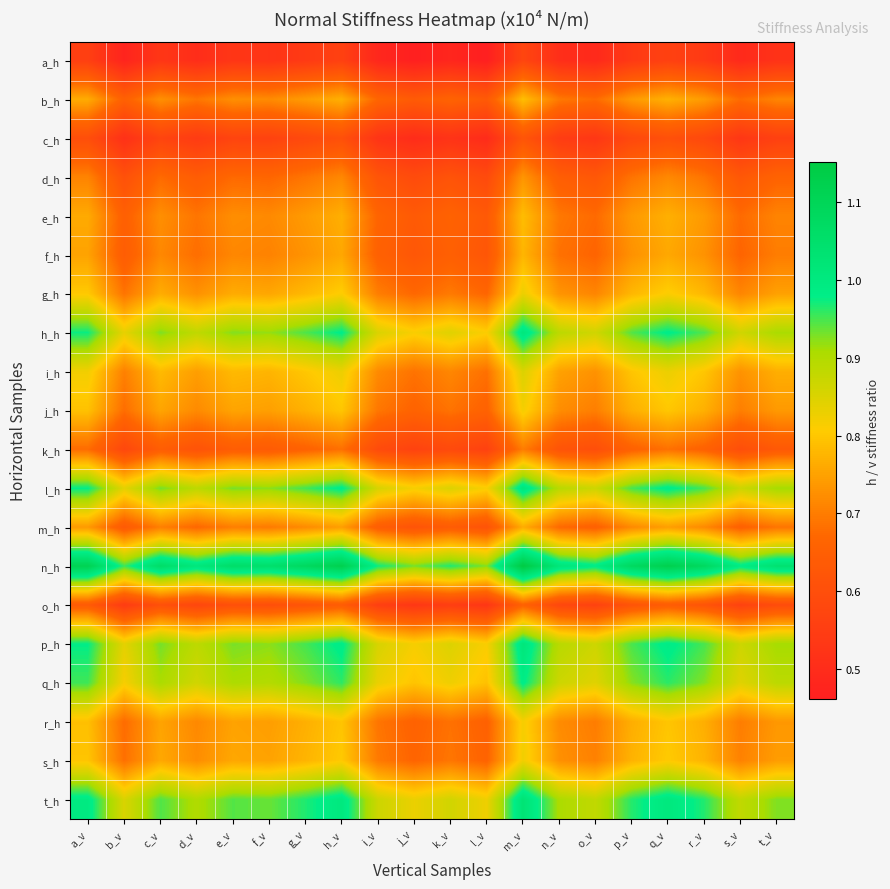

Reading left to right, extract all data points from this chart.

a_h: a_v=0.6	b_v=0.5	c_v=0.5	d_v=0.5	e_v=0.5	f_v=0.5	g_v=0.5	h_v=0.6	i_v=0.5	j_v=0.5	k_v=0.5	l_v=0.5	m_v=0.6	n_v=0.5	o_v=0.5	p_v=0.5	q_v=0.6	r_v=0.5	s_v=0.5	t_v=0.5
b_h: a_v=0.8	b_v=0.7	c_v=0.7	d_v=0.7	e_v=0.7	f_v=0.7	g_v=0.7	h_v=0.8	i_v=0.7	j_v=0.6	k_v=0.7	l_v=0.6	m_v=0.8	n_v=0.7	o_v=0.7	p_v=0.7	q_v=0.8	r_v=0.7	s_v=0.7	t_v=0.7
c_h: a_v=0.6	b_v=0.5	c_v=0.6	d_v=0.5	e_v=0.6	f_v=0.6	g_v=0.6	h_v=0.6	i_v=0.5	j_v=0.5	k_v=0.5	l_v=0.5	m_v=0.6	n_v=0.5	o_v=0.5	p_v=0.6	q_v=0.6	r_v=0.6	s_v=0.5	t_v=0.6
d_h: a_v=0.7	b_v=0.6	c_v=0.7	d_v=0.6	e_v=0.7	f_v=0.7	g_v=0.7	h_v=0.7	i_v=0.6	j_v=0.6	k_v=0.6	l_v=0.6	m_v=0.7	n_v=0.6	o_v=0.6	p_v=0.7	q_v=0.7	r_v=0.7	s_v=0.6	t_v=0.7
e_h: a_v=0.8	b_v=0.7	c_v=0.7	d_v=0.7	e_v=0.7	f_v=0.7	g_v=0.7	h_v=0.8	i_v=0.7	j_v=0.6	k_v=0.7	l_v=0.6	m_v=0.8	n_v=0.7	o_v=0.7	p_v=0.7	q_v=0.8	r_v=0.7	s_v=0.7	t_v=0.7
f_h: a_v=0.8	b_v=0.6	c_v=0.7	d_v=0.7	e_v=0.7	f_v=0.7	g_v=0.7	h_v=0.8	i_v=0.7	j_v=0.6	k_v=0.7	l_v=0.6	m_v=0.8	n_v=0.7	o_v=0.7	p_v=0.7	q_v=0.8	r_v=0.7	s_v=0.7	t_v=0.7
g_h: a_v=0.8	b_v=0.7	c_v=0.8	d_v=0.7	e_v=0.8	f_v=0.8	g_v=0.8	h_v=0.8	i_v=0.7	j_v=0.7	k_v=0.7	l_v=0.7	m_v=0.8	n_v=0.7	o_v=0.7	p_v=0.8	q_v=0.8	r_v=0.8	s_v=0.7	t_v=0.7
h_h: a_v=1.0	b_v=0.8	c_v=0.9	d_v=0.9	e_v=0.9	f_v=0.9	g_v=0.9	h_v=1.0	i_v=0.9	j_v=0.8	k_v=0.8	l_v=0.8	m_v=1.0	n_v=0.9	o_v=0.9	p_v=0.9	q_v=1.0	r_v=0.9	s_v=0.9	t_v=0.9
i_h: a_v=0.8	b_v=0.7	c_v=0.8	d_v=0.7	e_v=0.8	f_v=0.8	g_v=0.8	h_v=0.8	i_v=0.7	j_v=0.7	k_v=0.7	l_v=0.7	m_v=0.8	n_v=0.7	o_v=0.7	p_v=0.8	q_v=0.8	r_v=0.8	s_v=0.7	t_v=0.8
j_h: a_v=0.8	b_v=0.7	c_v=0.8	d_v=0.7	e_v=0.8	f_v=0.7	g_v=0.8	h_v=0.8	i_v=0.7	j_v=0.7	k_v=0.7	l_v=0.7	m_v=0.8	n_v=0.7	o_v=0.7	p_v=0.8	q_v=0.8	r_v=0.8	s_v=0.7	t_v=0.7
k_h: a_v=0.7	b_v=0.6	c_v=0.6	d_v=0.6	e_v=0.6	f_v=0.6	g_v=0.7	h_v=0.7	i_v=0.6	j_v=0.6	k_v=0.6	l_v=0.6	m_v=0.7	n_v=0.6	o_v=0.6	p_v=0.7	q_v=0.7	r_v=0.7	s_v=0.6	t_v=0.6
l_h: a_v=1.0	b_v=0.8	c_v=0.9	d_v=0.9	e_v=0.9	f_v=0.9	g_v=1.0	h_v=1.0	i_v=0.9	j_v=0.8	k_v=0.8	l_v=0.8	m_v=1.0	n_v=0.9	o_v=0.9	p_v=0.9	q_v=1.0	r_v=1.0	s_v=0.9	t_v=0.9
m_h: a_v=0.7	b_v=0.6	c_v=0.7	d_v=0.7	e_v=0.7	f_v=0.7	g_v=0.7	h_v=0.7	i_v=0.6	j_v=0.6	k_v=0.6	l_v=0.6	m_v=0.8	n_v=0.7	o_v=0.7	p_v=0.7	q_v=0.7	r_v=0.7	s_v=0.7	t_v=0.7
n_h: a_v=1.1	b_v=1.0	c_v=1.1	d_v=1.0	e_v=1.1	f_v=1.0	g_v=1.1	h_v=1.1	i_v=1.0	j_v=0.9	k_v=1.0	l_v=0.9	m_v=1.2	n_v=1.0	o_v=1.0	p_v=1.1	q_v=1.1	r_v=1.1	s_v=1.0	t_v=1.0
o_h: a_v=0.6	b_v=0.5	c_v=0.6	d_v=0.6	e_v=0.6	f_v=0.6	g_v=0.6	h_v=0.6	i_v=0.6	j_v=0.5	k_v=0.6	l_v=0.5	m_v=0.7	n_v=0.6	o_v=0.6	p_v=0.6	q_v=0.6	r_v=0.6	s_v=0.6	t_v=0.6
p_h: a_v=1.0	b_v=0.8	c_v=0.9	d_v=0.9	e_v=0.9	f_v=0.9	g_v=1.0	h_v=1.0	i_v=0.9	j_v=0.8	k_v=0.8	l_v=0.8	m_v=1.0	n_v=0.9	o_v=0.9	p_v=0.9	q_v=1.0	r_v=0.9	s_v=0.9	t_v=0.9
q_h: a_v=1.0	b_v=0.8	c_v=0.9	d_v=0.9	e_v=0.9	f_v=0.9	g_v=0.9	h_v=1.0	i_v=0.8	j_v=0.8	k_v=0.8	l_v=0.8	m_v=1.0	n_v=0.9	o_v=0.8	p_v=0.9	q_v=1.0	r_v=0.9	s_v=0.8	t_v=0.9
r_h: a_v=0.8	b_v=0.7	c_v=0.8	d_v=0.7	e_v=0.8	f_v=0.7	g_v=0.8	h_v=0.8	i_v=0.7	j_v=0.7	k_v=0.7	l_v=0.7	m_v=0.8	n_v=0.7	o_v=0.7	p_v=0.8	q_v=0.8	r_v=0.8	s_v=0.7	t_v=0.7
s_h: a_v=0.8	b_v=0.7	c_v=0.8	d_v=0.7	e_v=0.8	f_v=0.8	g_v=0.8	h_v=0.8	i_v=0.7	j_v=0.7	k_v=0.7	l_v=0.7	m_v=0.8	n_v=0.7	o_v=0.7	p_v=0.8	q_v=0.8	r_v=0.8	s_v=0.7	t_v=0.7
t_h: a_v=1.0	b_v=0.9	c_v=0.9	d_v=0.9	e_v=0.9	f_v=0.9	g_v=1.0	h_v=1.0	i_v=0.9	j_v=0.8	k_v=0.9	l_v=0.8	m_v=1.0	n_v=0.9	o_v=0.9	p_v=1.0	q_v=1.0	r_v=1.0	s_v=0.9	t_v=0.9